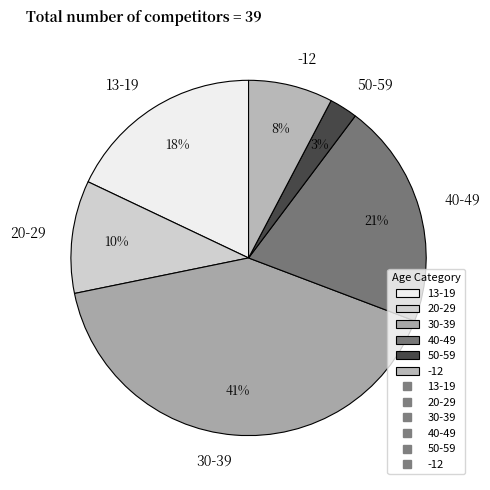

How many segments does this pie chart have?

6